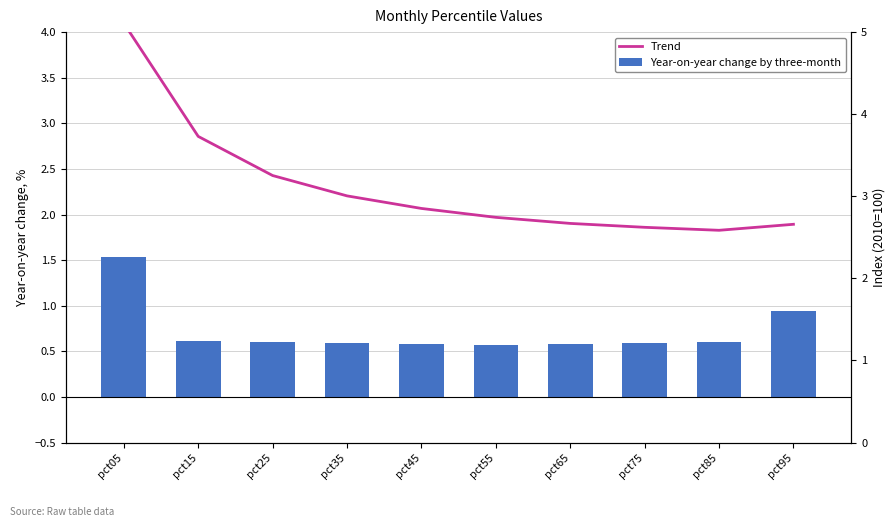

Is the value of Year-on-year change by three-month at pct55 greater than the value of Trend at pct65?

No